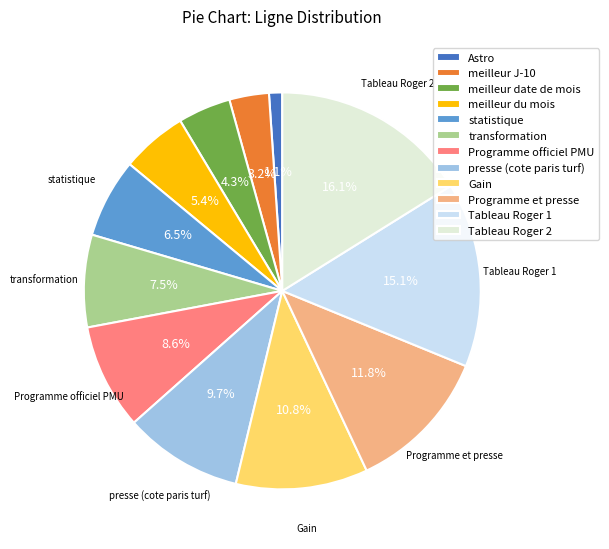

Is it true that meilleur du mois is 5% of the pie?

True